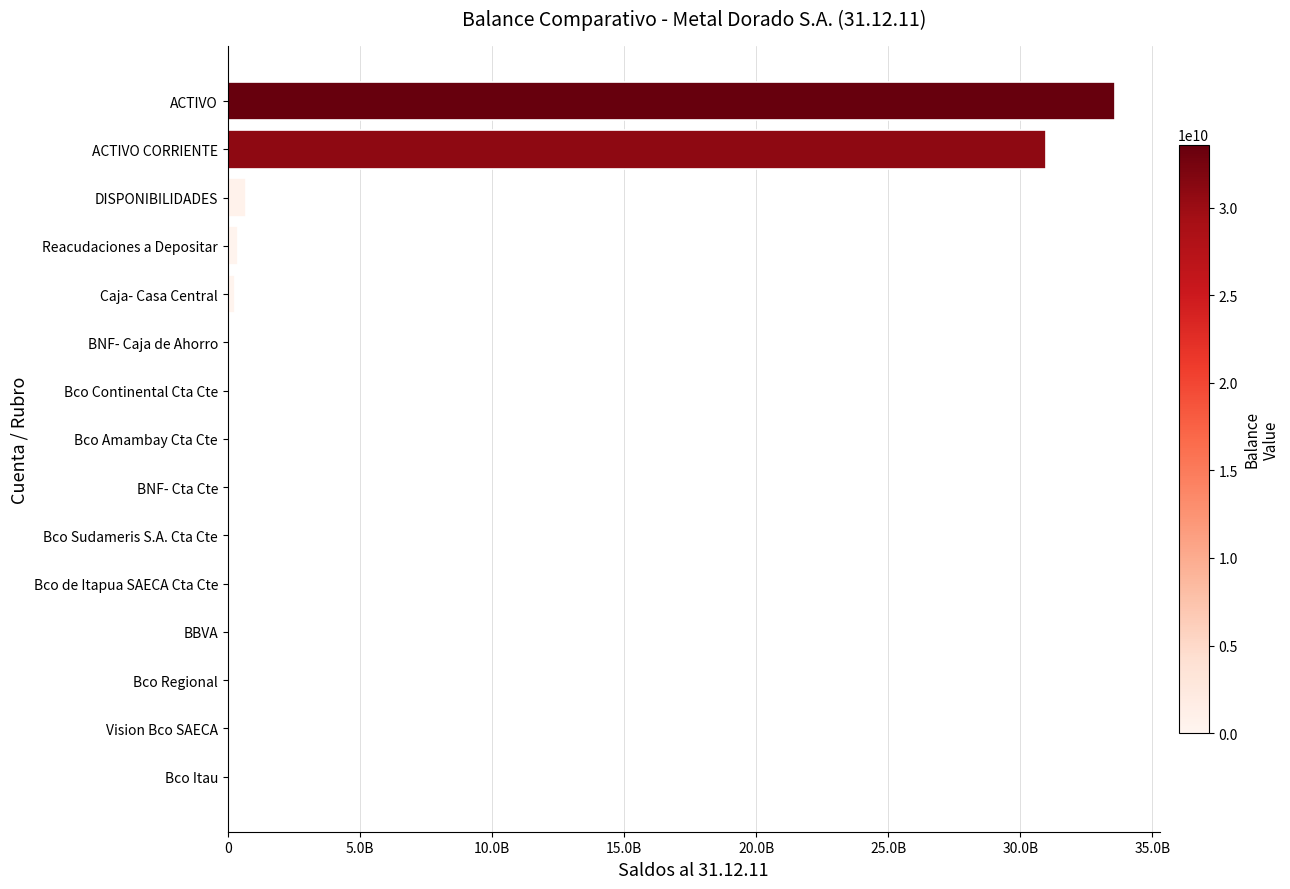

Are the bars horizontal?

Yes